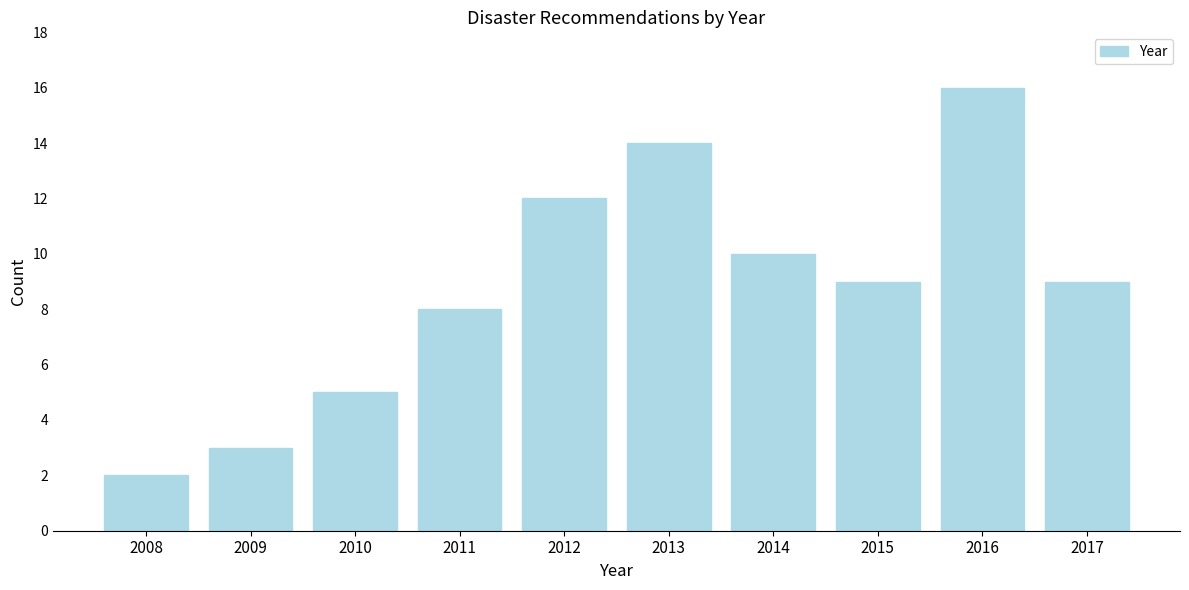

Reading left to right, what are all the values shown in this chart?

2	3	5	8	12	14	10	9	16	9